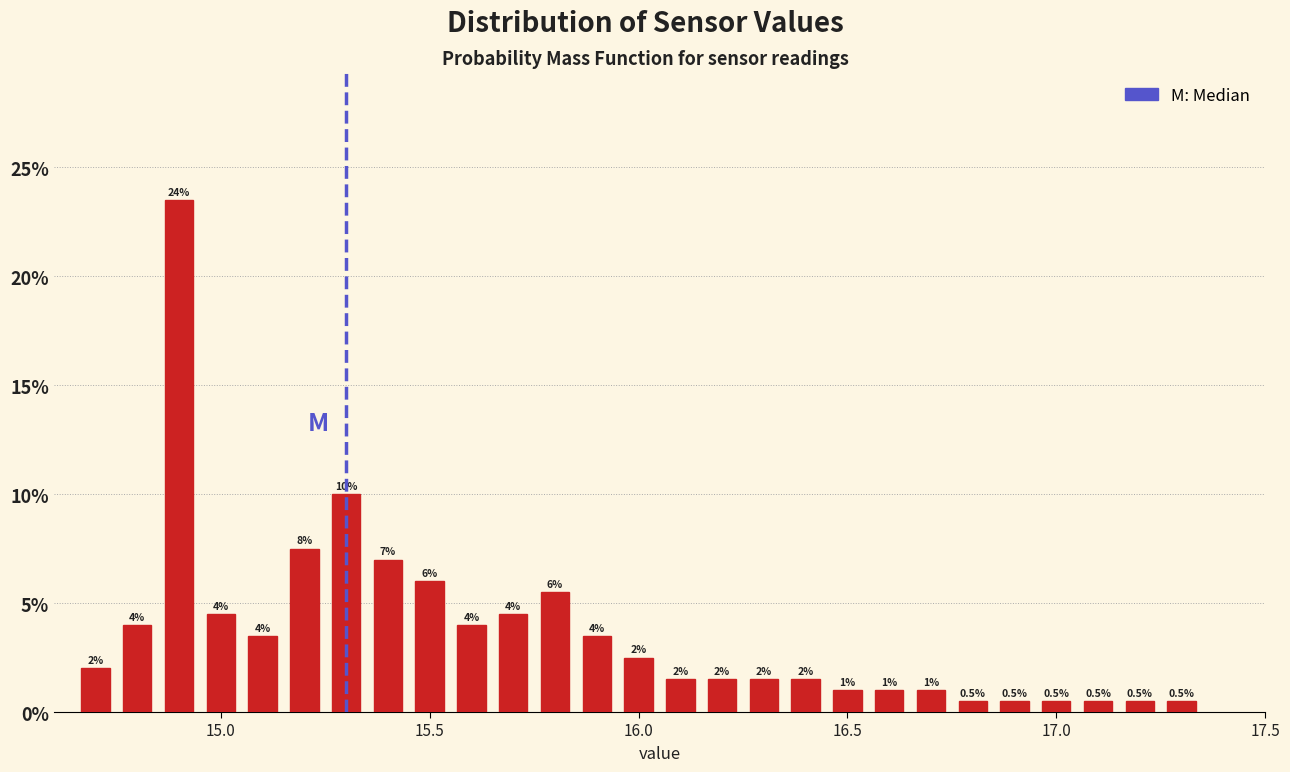

Read against the x-axis, roughly where is the centre of the tallest bar?

14.90